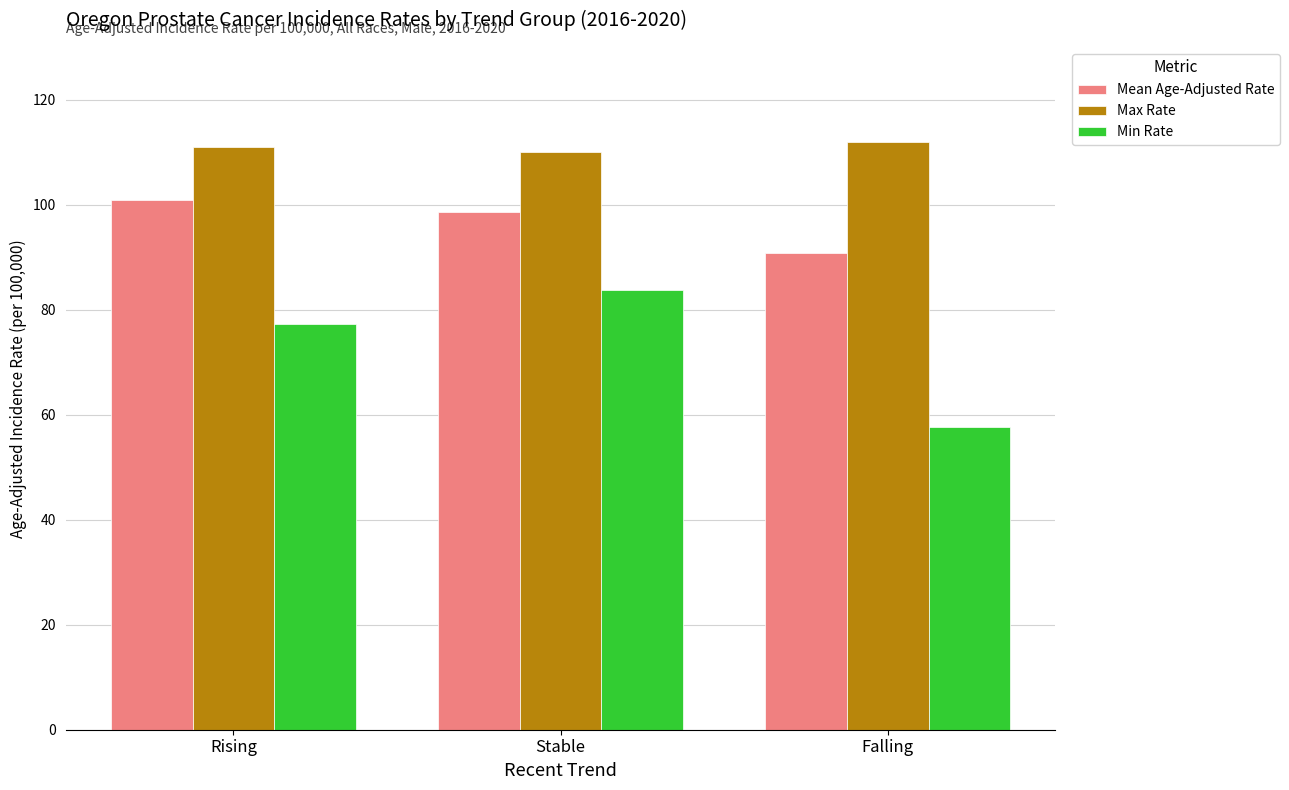

Which category has the lowest value in the Mean Age-Adjusted Rate series?

Falling